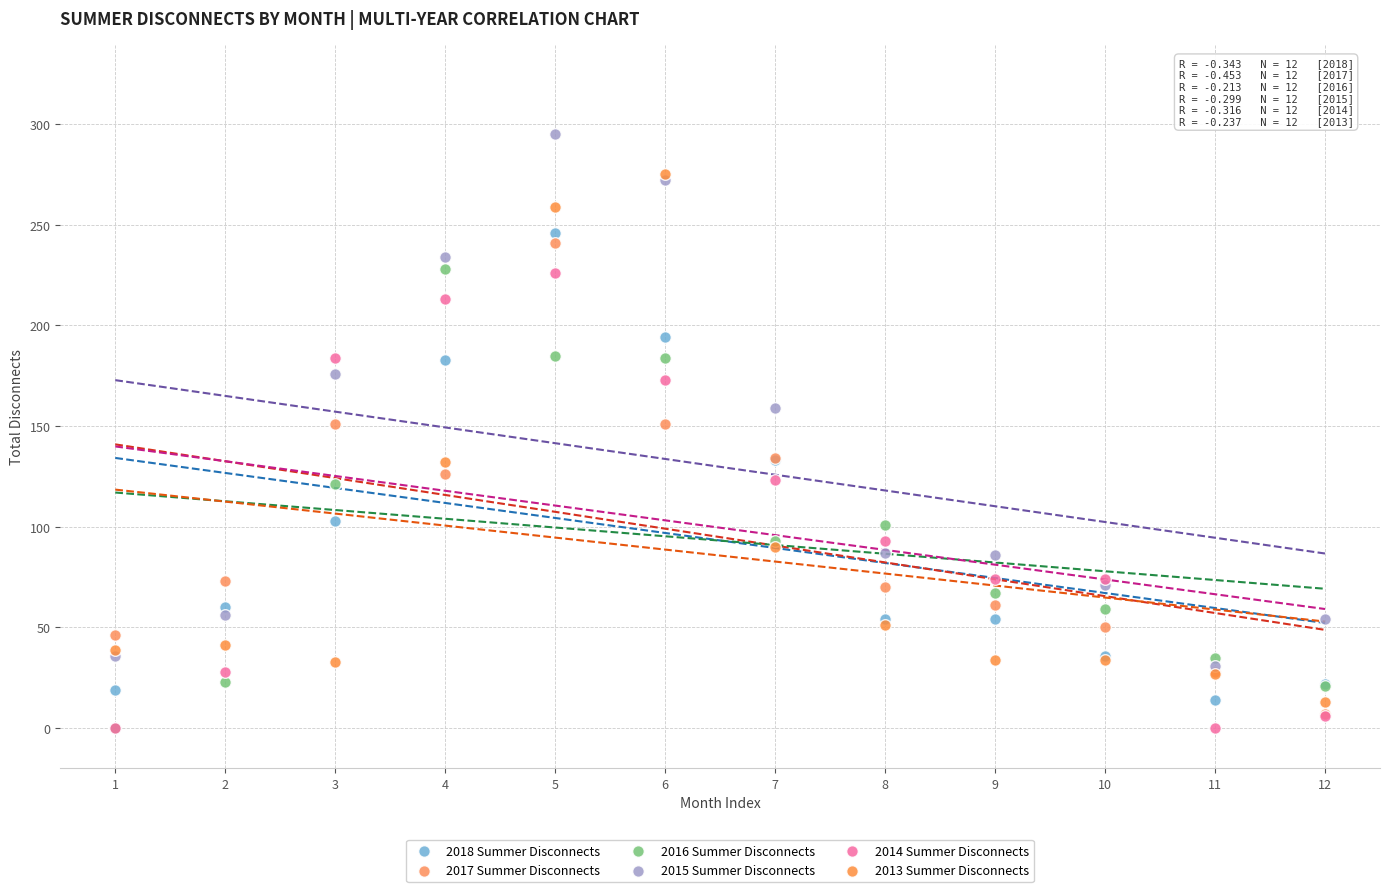

In the 2015 Summer Disconnects series, what Y value is closest to 163?

159